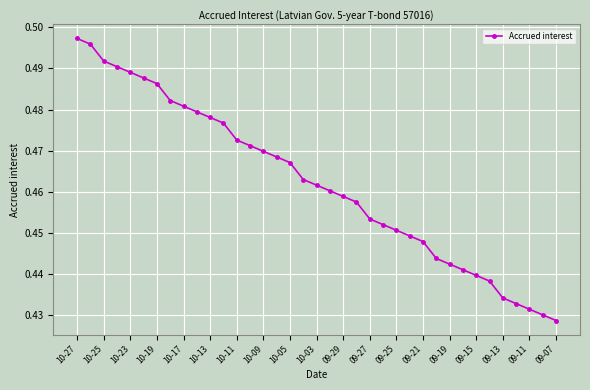

What is the sum of all values?

17.1